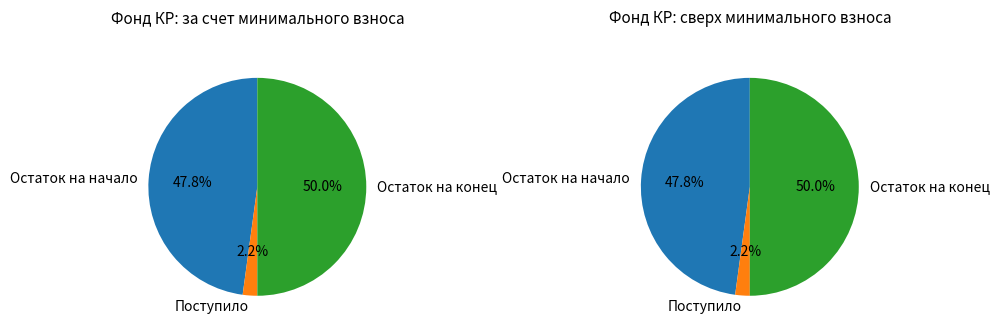

Does Остаток на конец account for over 50% of the chart?

No